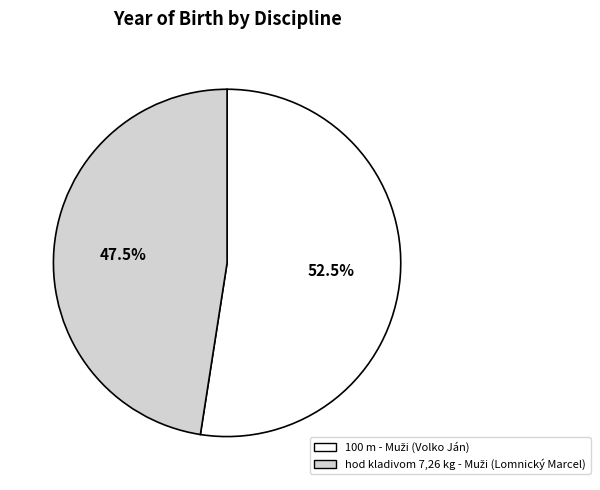

To the nearest percent, what is the average slice percentage?

50%